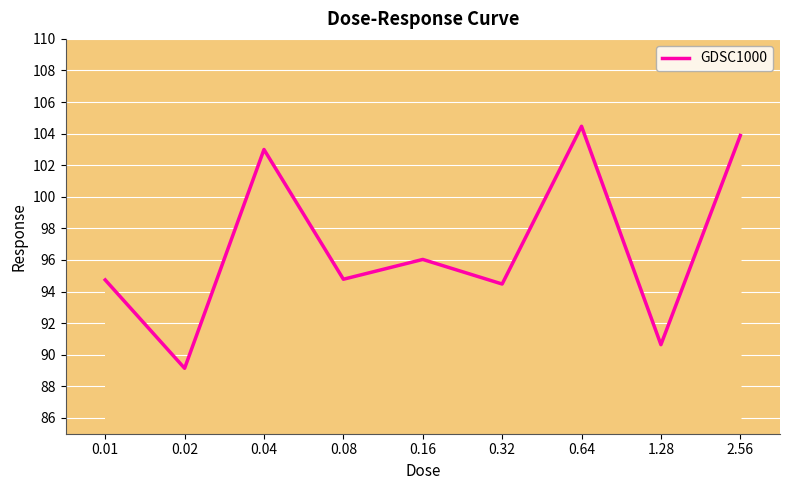

At which label is the value closest to 96?

0.16